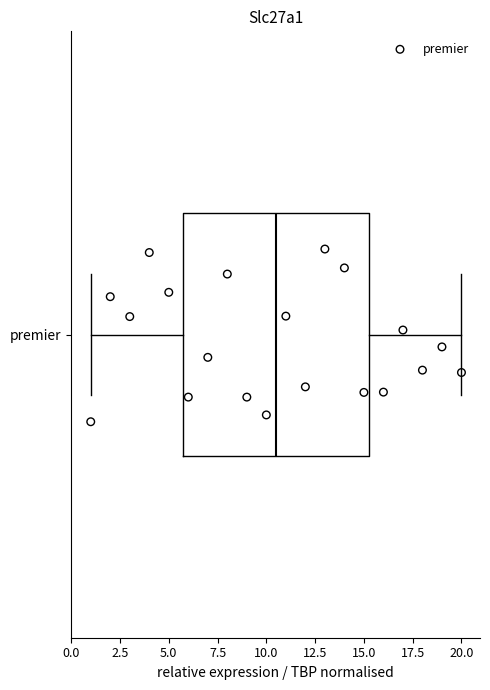

Read this box plot against the x-axis: the position of the median line, the range covered by the box, and the ends of both whiskers. The values are not printed on the chart, so give them approximately, as read against the axis.

median 10.5, box 6.0 to 15.5, whiskers 1.0 to 20.0